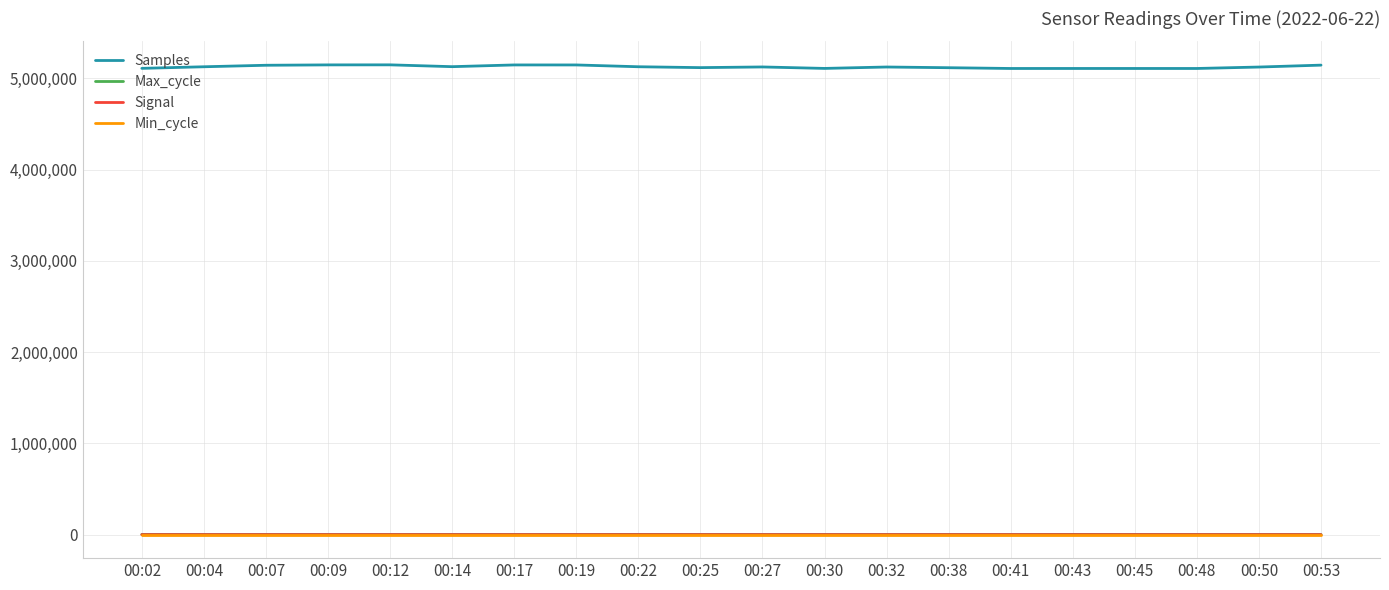

What is the greatest value displayed?

5149625